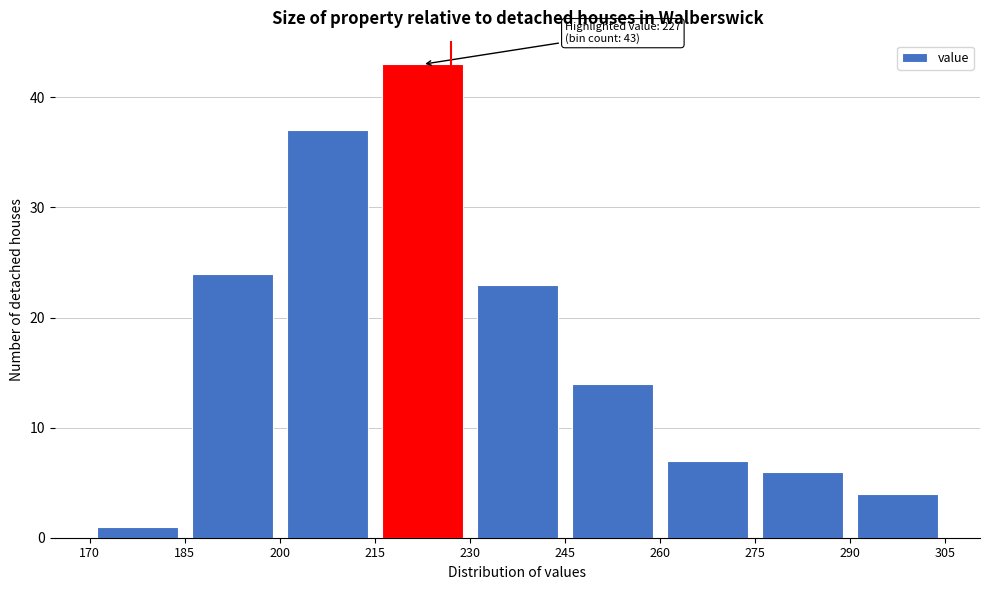

Over which range of the x-axis is the bar tallest?

215 to 230